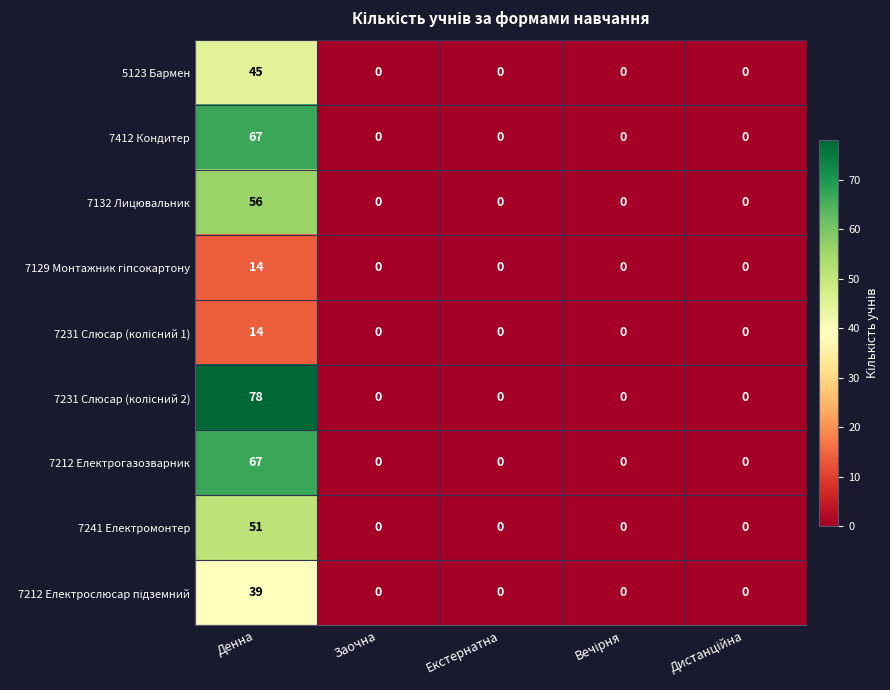

Is it true that 7212 Електрогазозварник equals 24 at Денна?

False